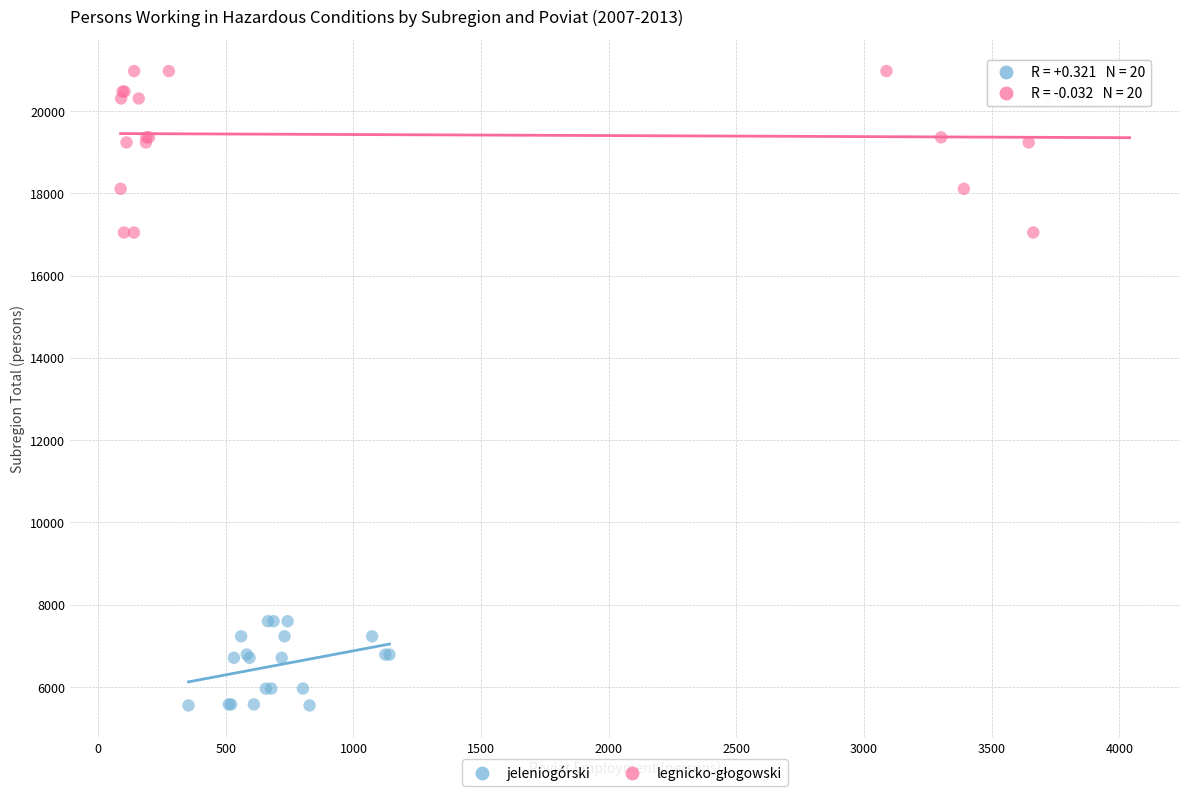

Which series contains the lowest Y value?

jeleniogórski